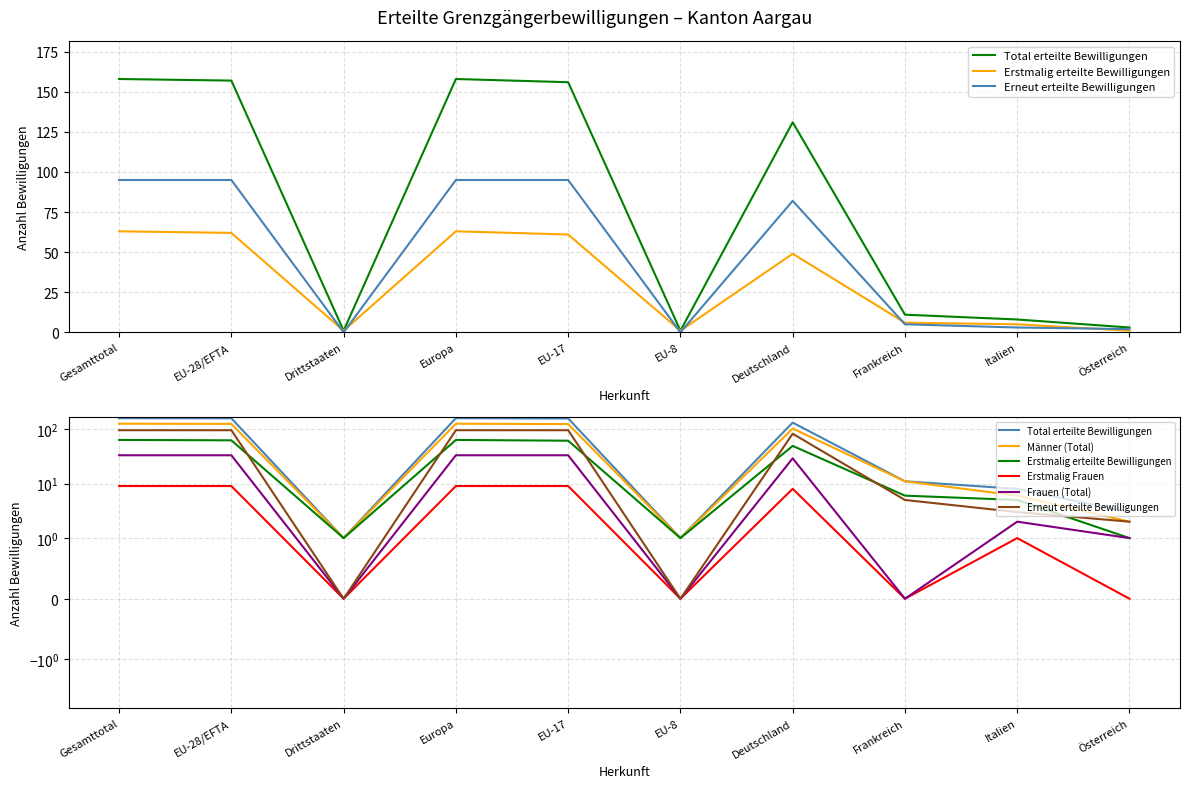

How many values in Erneut erteilte Bewilligungen are above zero?

8